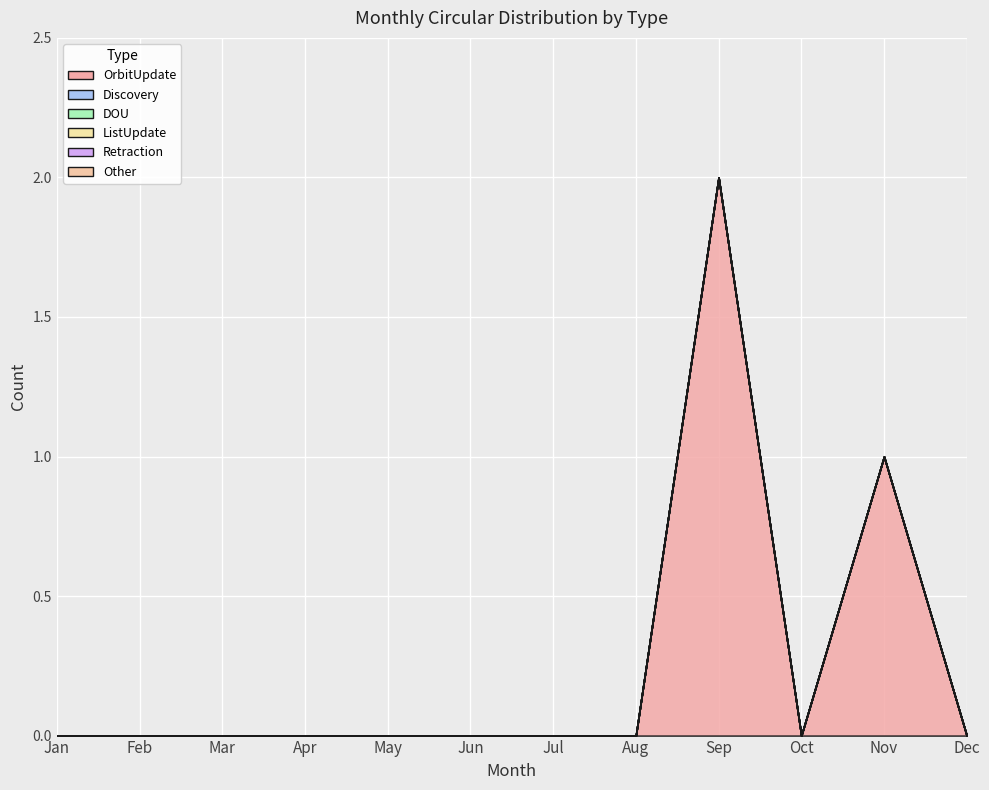

True or false: Other and ListUpdate cross at least once.

False